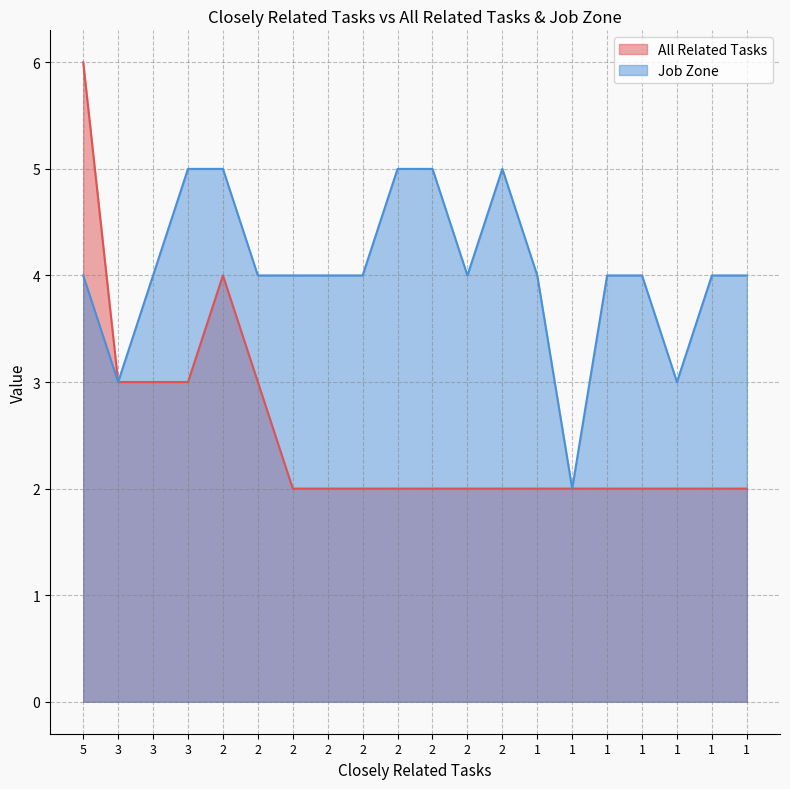

True or false: Job Zone and All Related Tasks cross at least once.

False